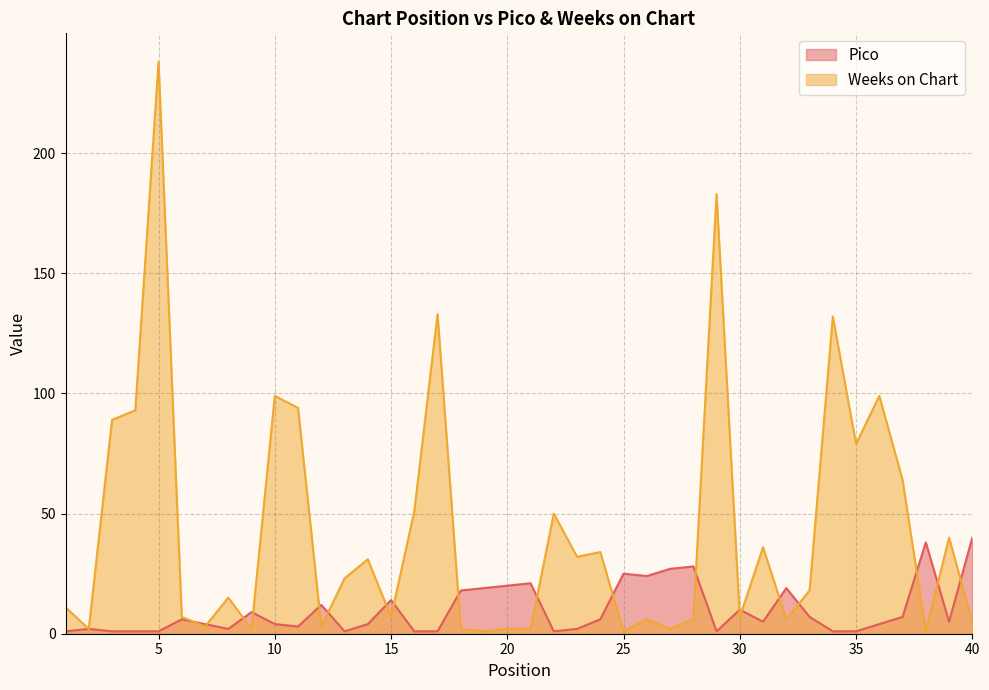

Which category has the highest value in the Pico series?

40